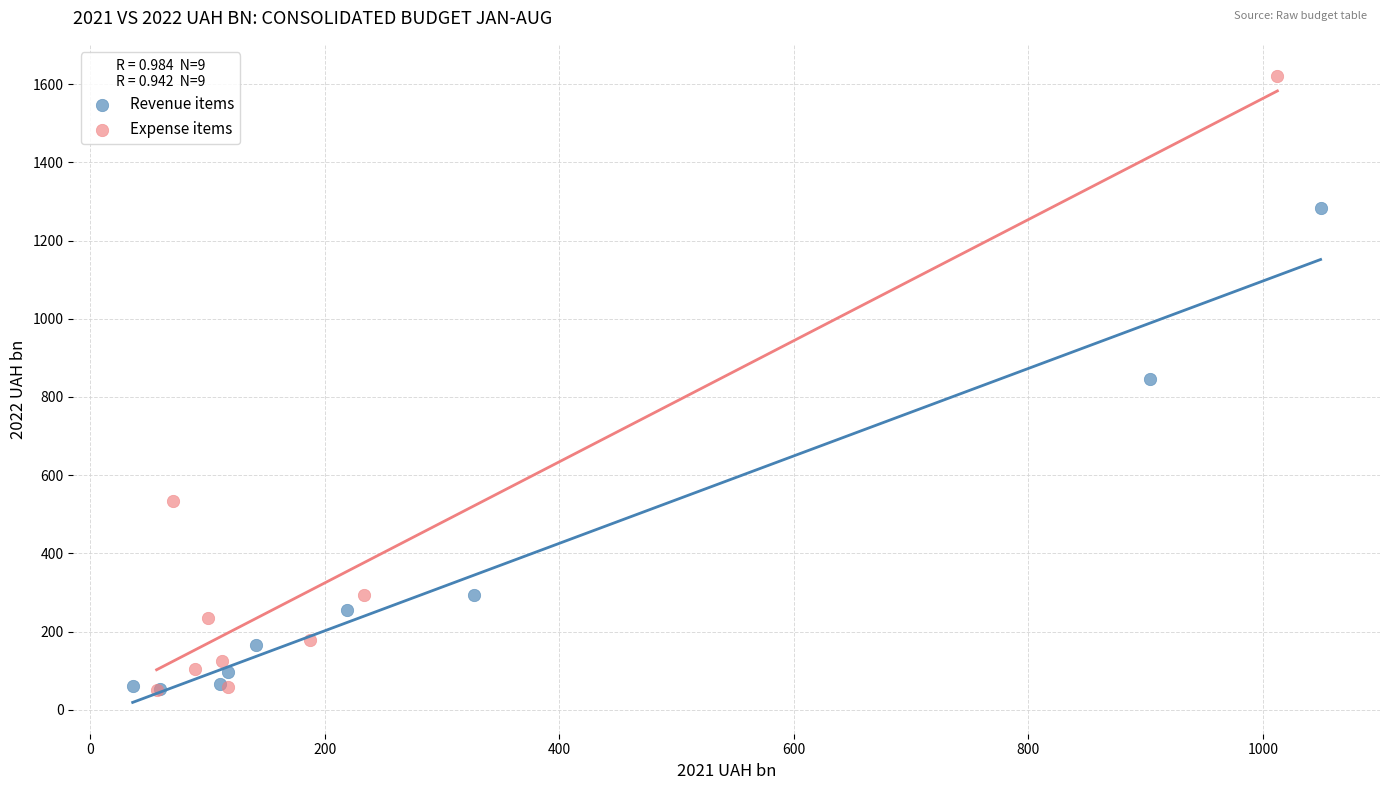

Which series has the largest Y range (max minus min)?

Expense items